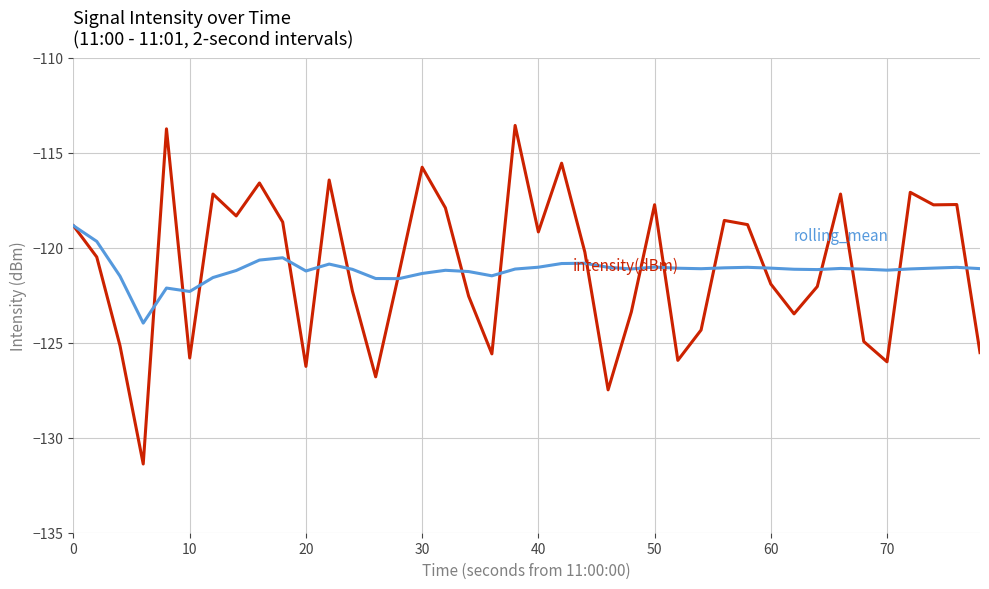

What is the minimum value shown in the chart?

-131.4